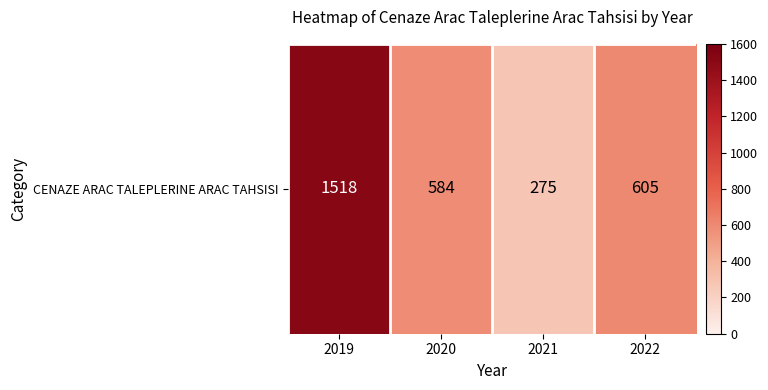

Between 2020 and 2022, which is larger?

2022